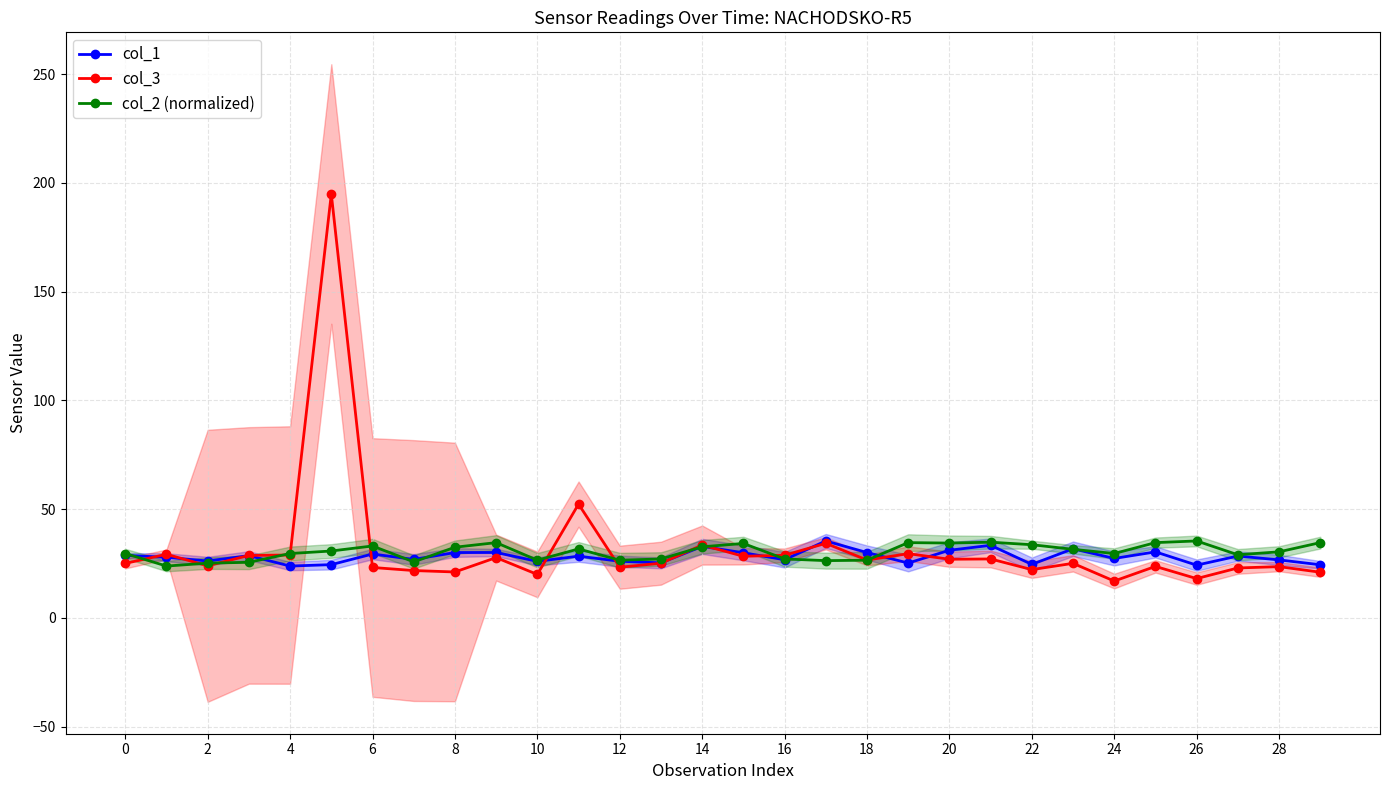

What is the maximum value for col_3?

194.9